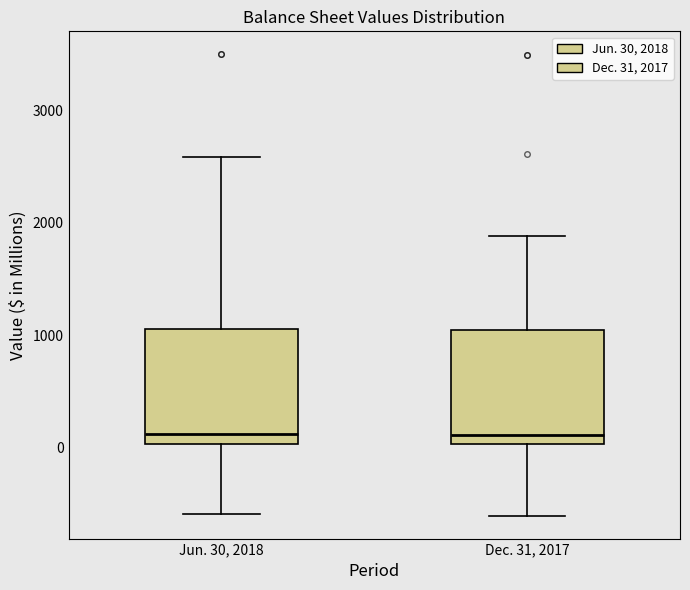

Reading left to right, read every box against the y-axis: the position of its median line, the range the box covers, and the ends of its whiskers. The values are not printed on the chart, so give them approximately, as read against the axis.

Jun. 30, 2018: median 100, box 0 to 1100, whiskers -600 to 2600
Dec. 31, 2017: median 100, box 0 to 1000, whiskers -600 to 1900